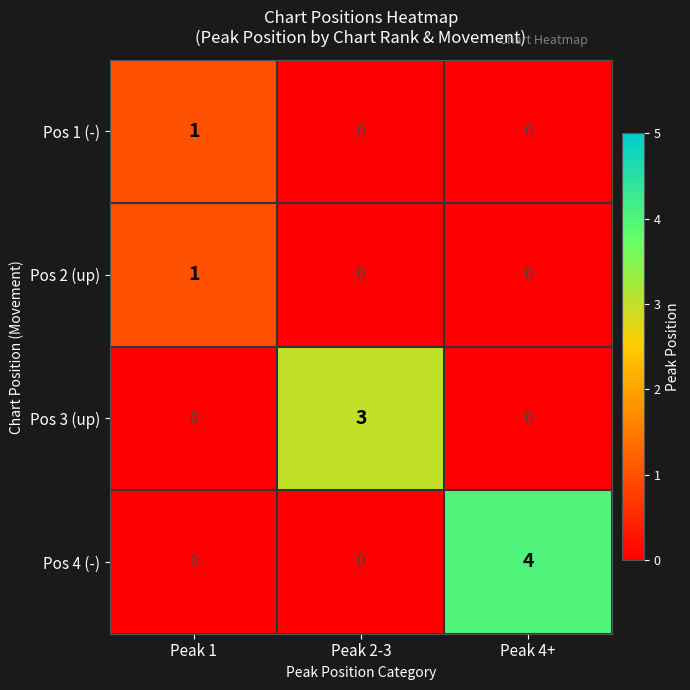

Reading left to right, extract all data points from this chart.

Pos 1 (-): 1	0	0
Pos 2 (up): 1	0	0
Pos 3 (up): 0	3	0
Pos 4 (-): 0	0	4